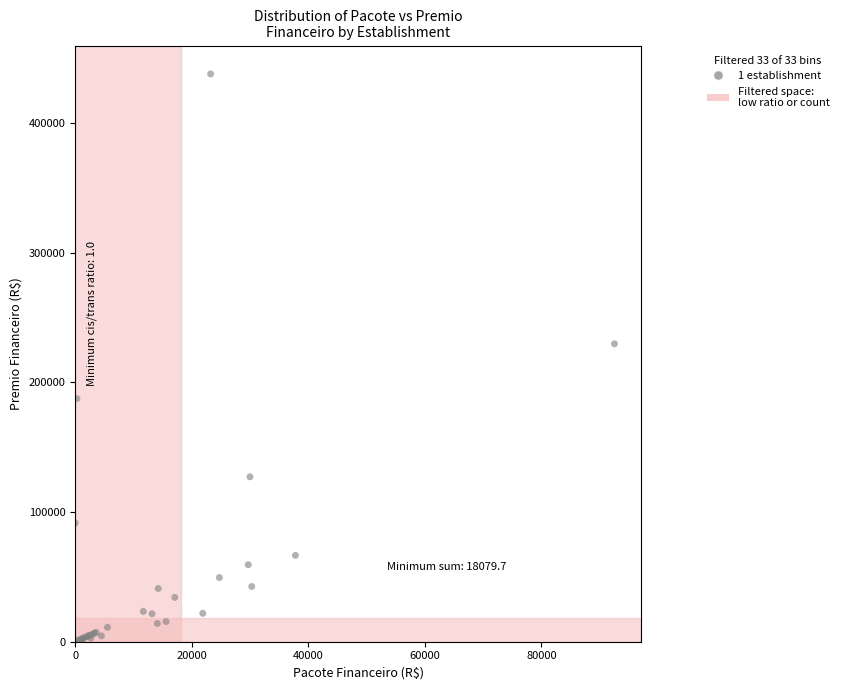

What Y value in the scatter plot is closest to 218961?

229800.0